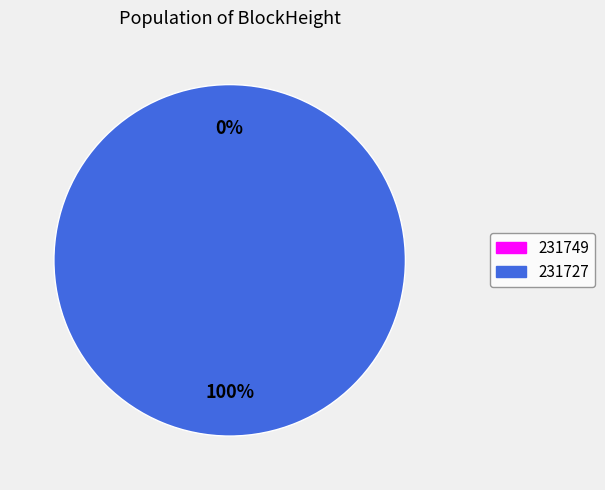

What is the majority slice?

231727